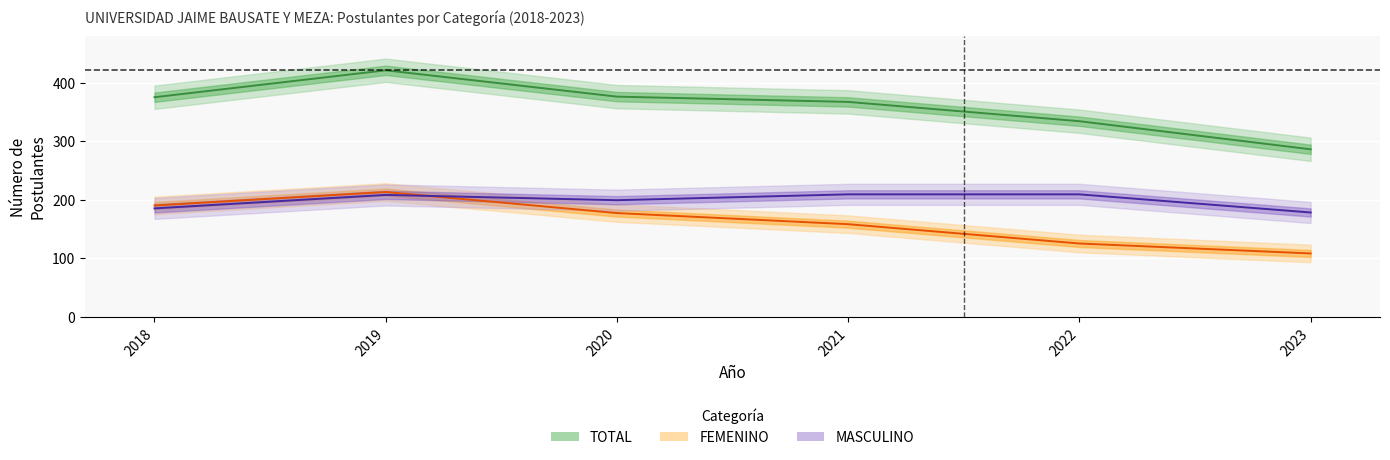

In TOTAL, how many points are higher than both neighbors (excluding endpoints)?

1